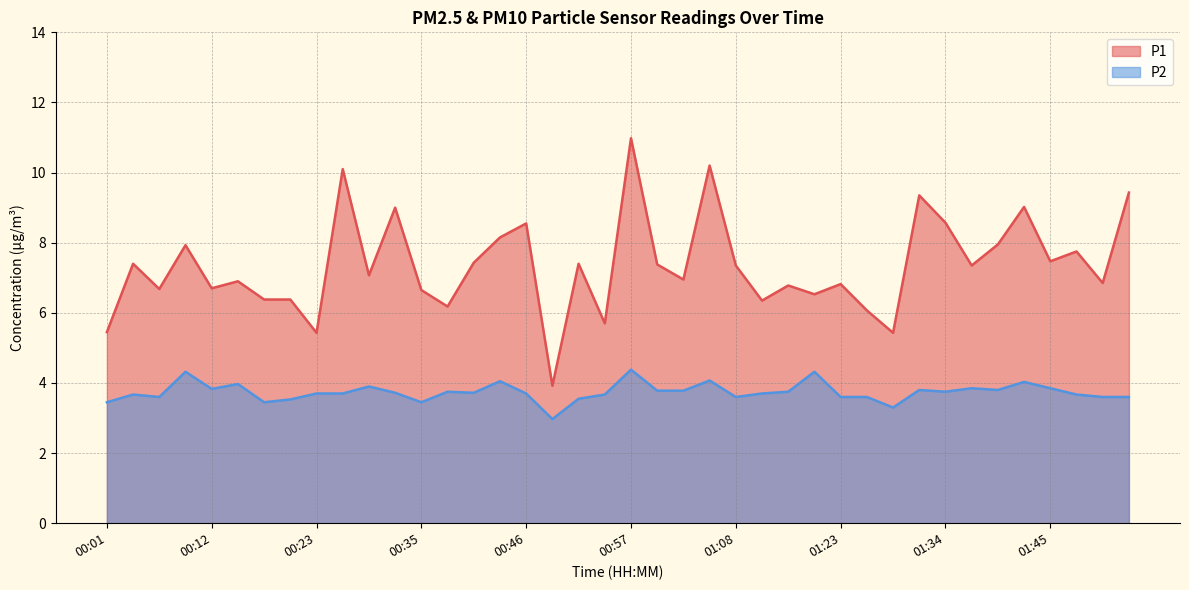

Which series changed the most between 01:20 and 01:45?

P1